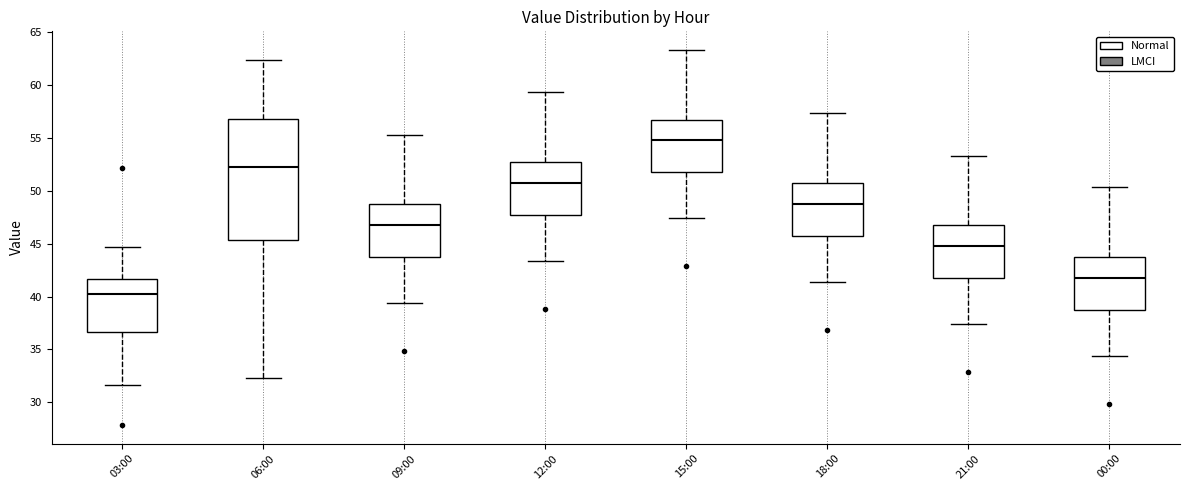

Where does the median line of the box for 21:00 sit on the y-axis? The values are not printed on the chart, so give them approximately, as read against the axis.

45.0